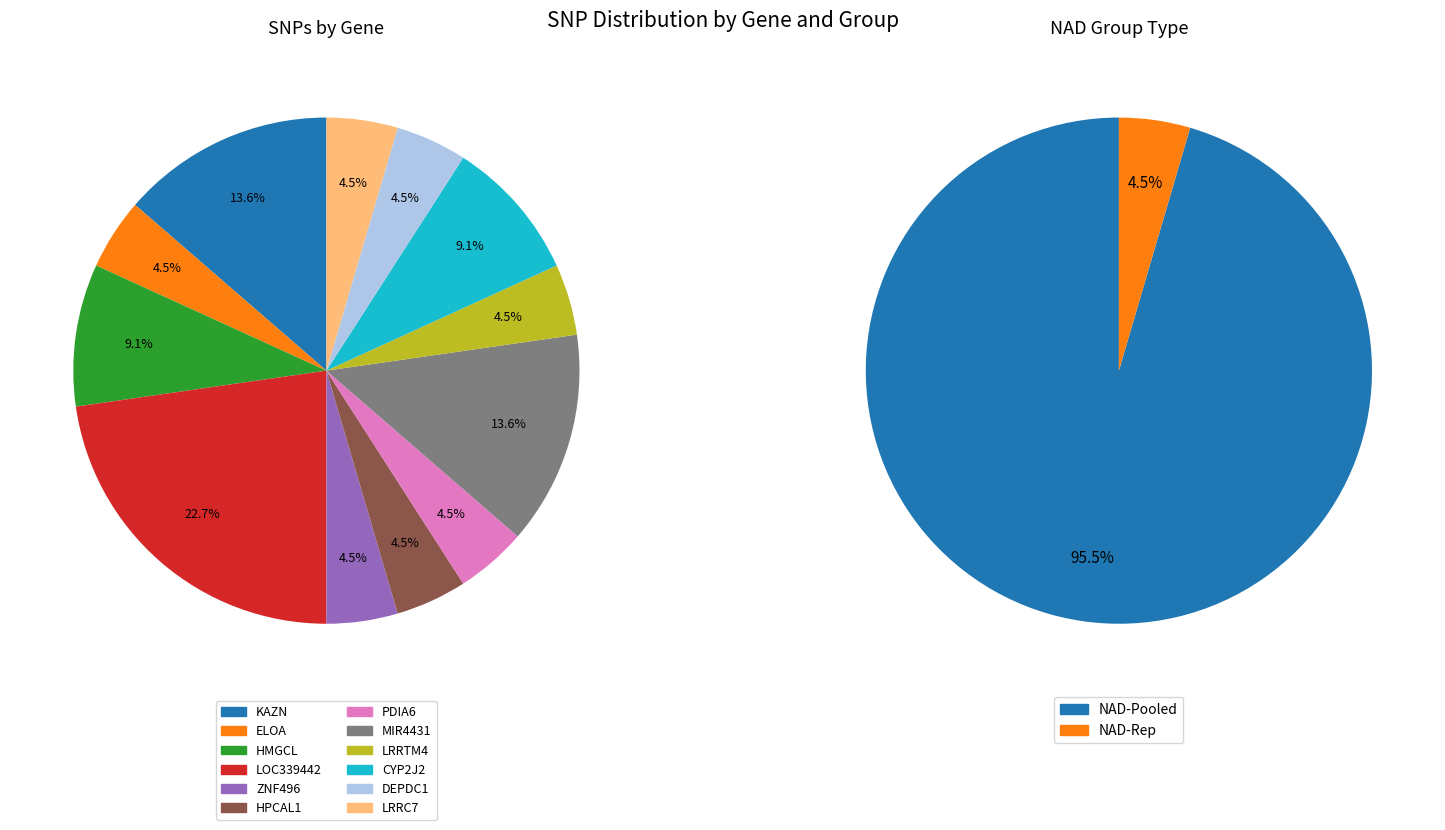

Count the number of slices in the pie.

12